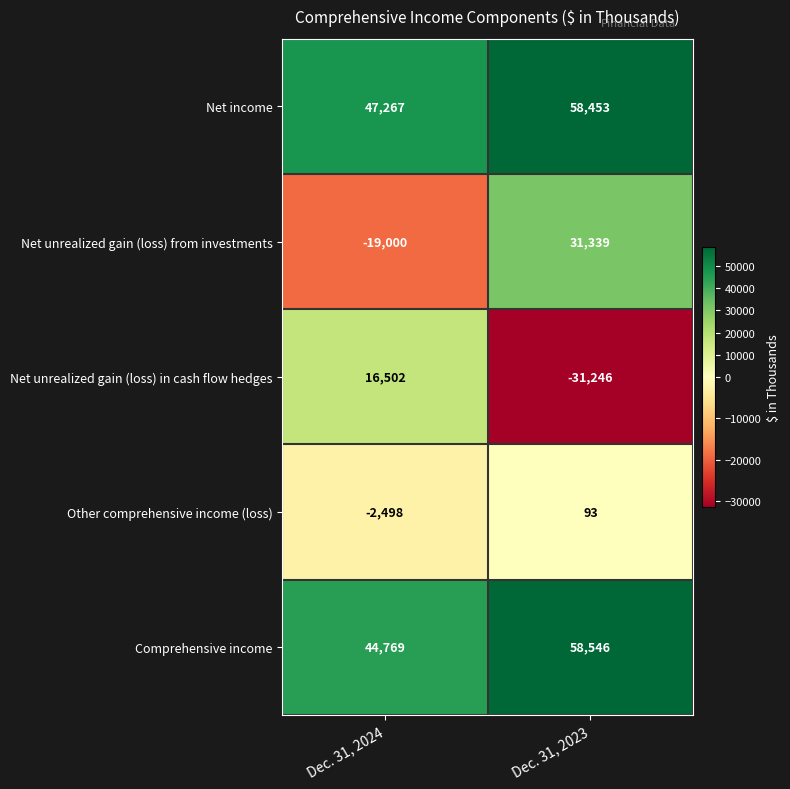

Between Dec. 31, 2024 and Dec. 31, 2023, which series saw the biggest shift?

Net unrealized gain (loss) from investments